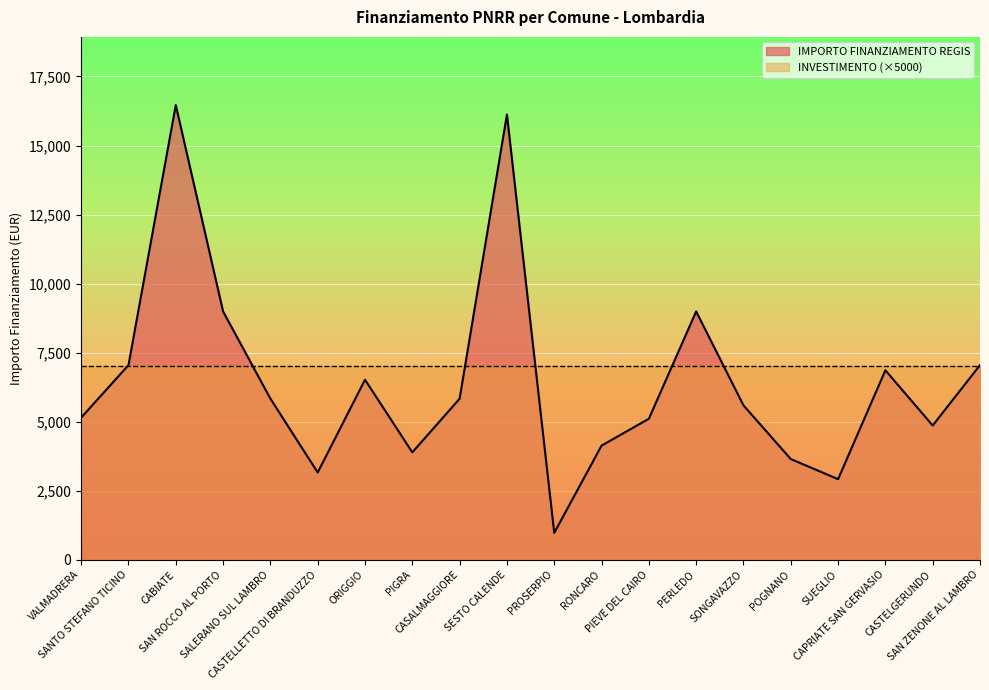

What is the sum of the values at SESTO CALENDE and SONGAVAZZO?

21710